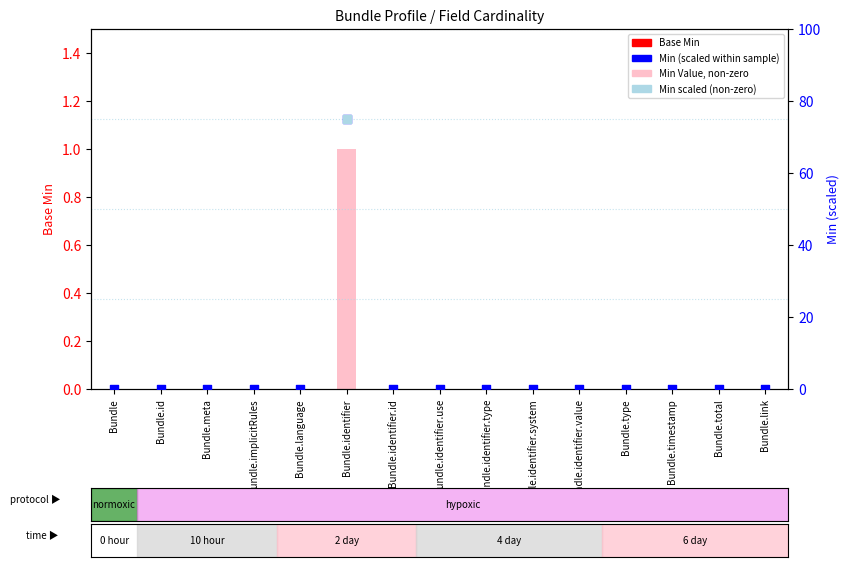

Which series contains the highest Y value?

Min (scaled)